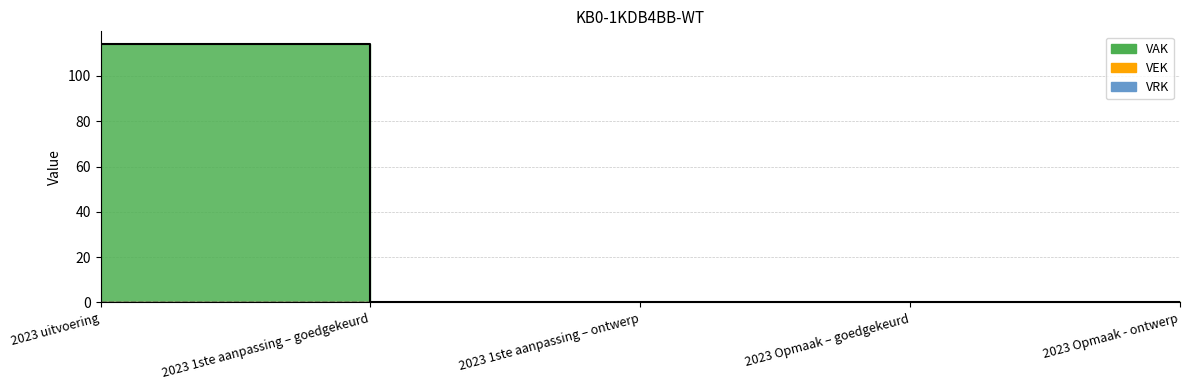

Does the chart display data point markers on the line(s)?

No